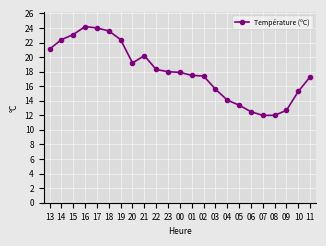

Where is the first local minimum?

20